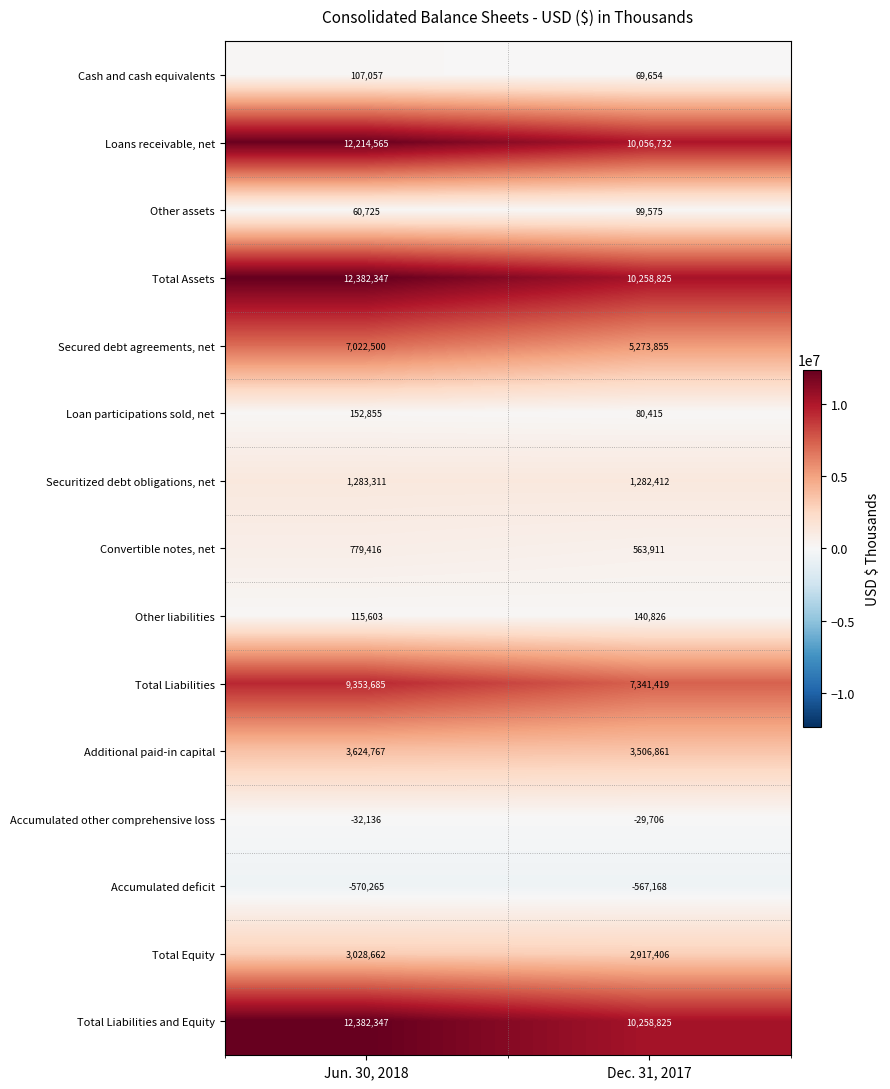

How many series are shown in this chart?

15